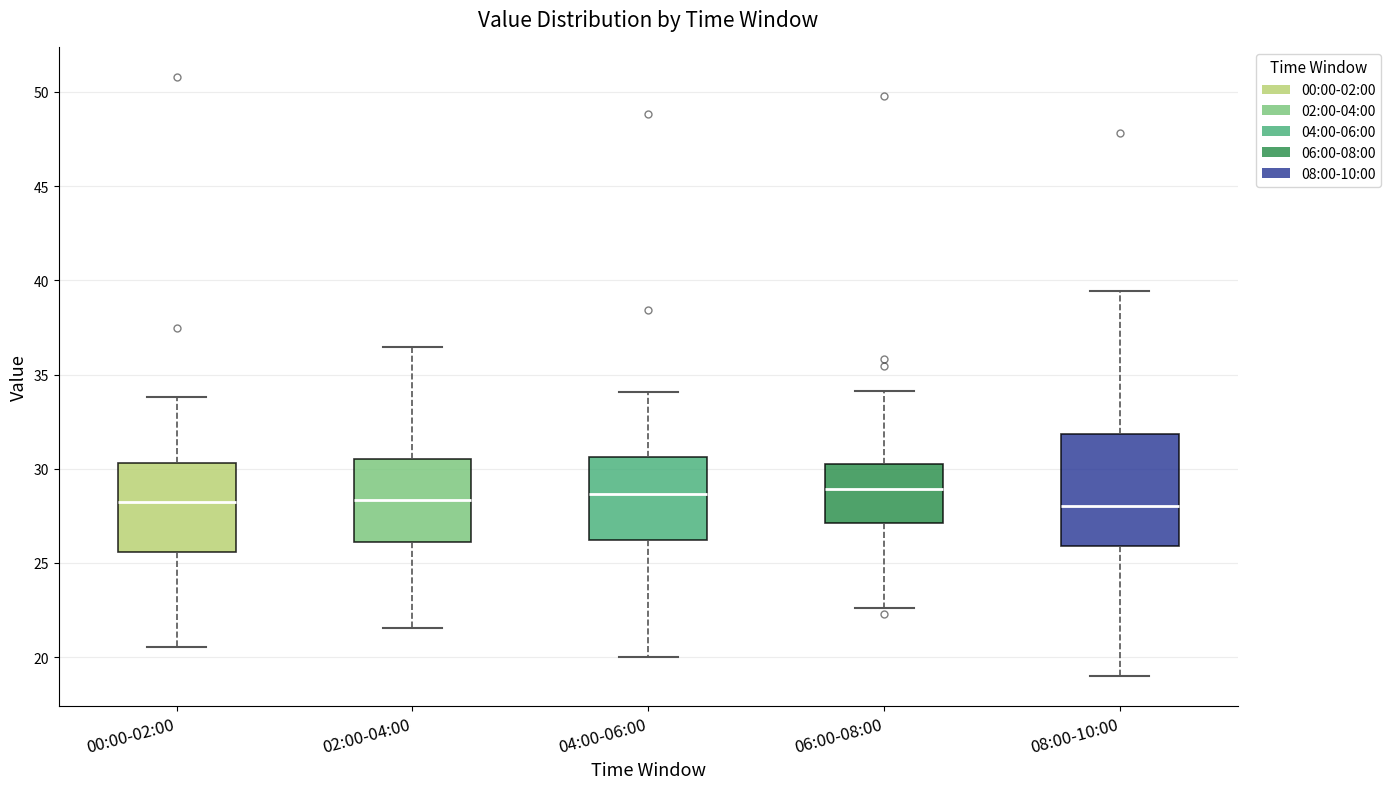

Where does the lower whisker of the box for 02:00-04:00 end on the y-axis? The values are not printed on the chart, so give them approximately, as read against the axis.

21.5